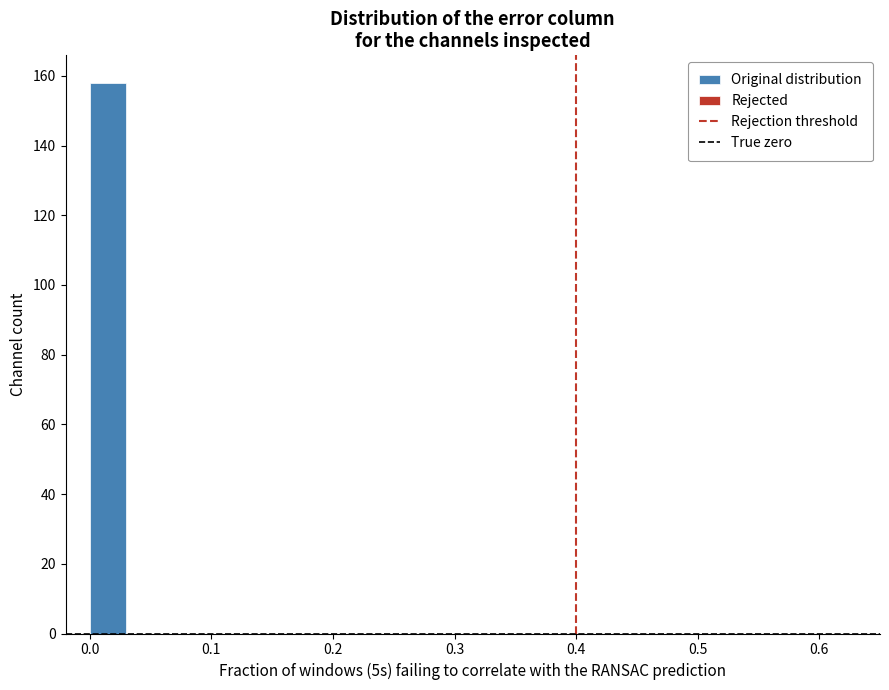

Read against the x-axis, roughly where is the centre of the tallest bar?

0.02